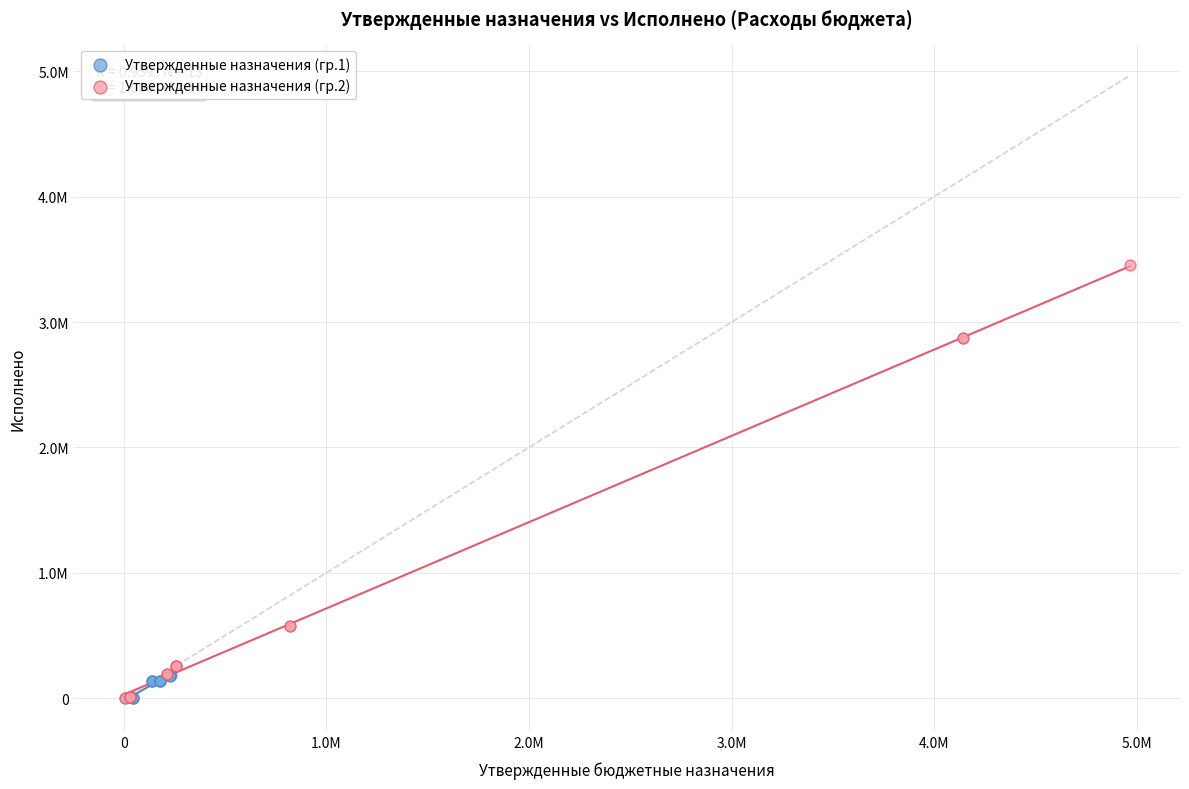

What are all the series names shown in the legend?

Утвержденные назначения (гр.1), Утвержденные назначения (гр.2)